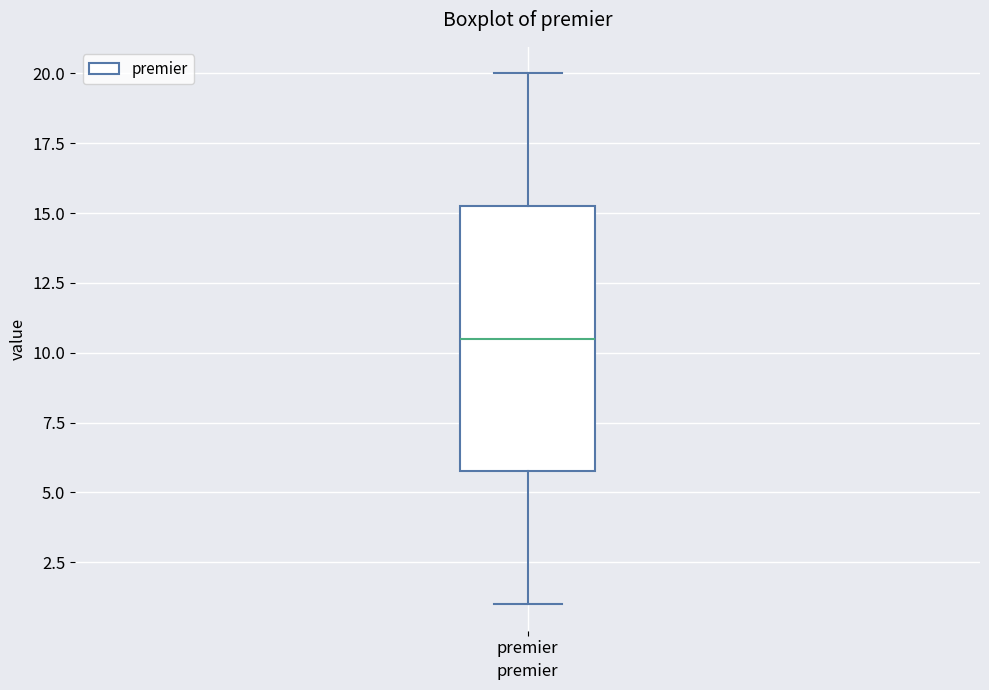

Read this box plot against the y-axis: the position of the median line, the range covered by the box, and the ends of both whiskers. The values are not printed on the chart, so give them approximately, as read against the axis.

median 10.5, box 6.0 to 15.5, whiskers 1.0 to 20.0